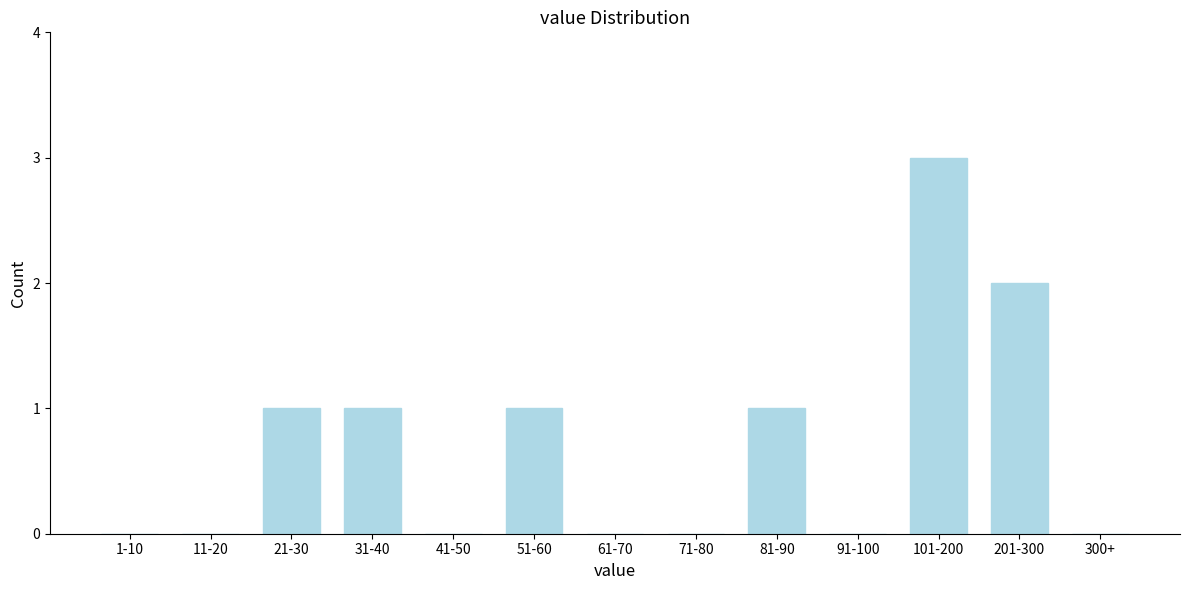

Reading left to right, transcribe all the data shown in this chart.

1-10=0	11-20=0	21-30=1	31-40=1	41-50=0	51-60=1	61-70=0	71-80=0	81-90=1	91-100=0	101-200=3	201-300=2	300+=0